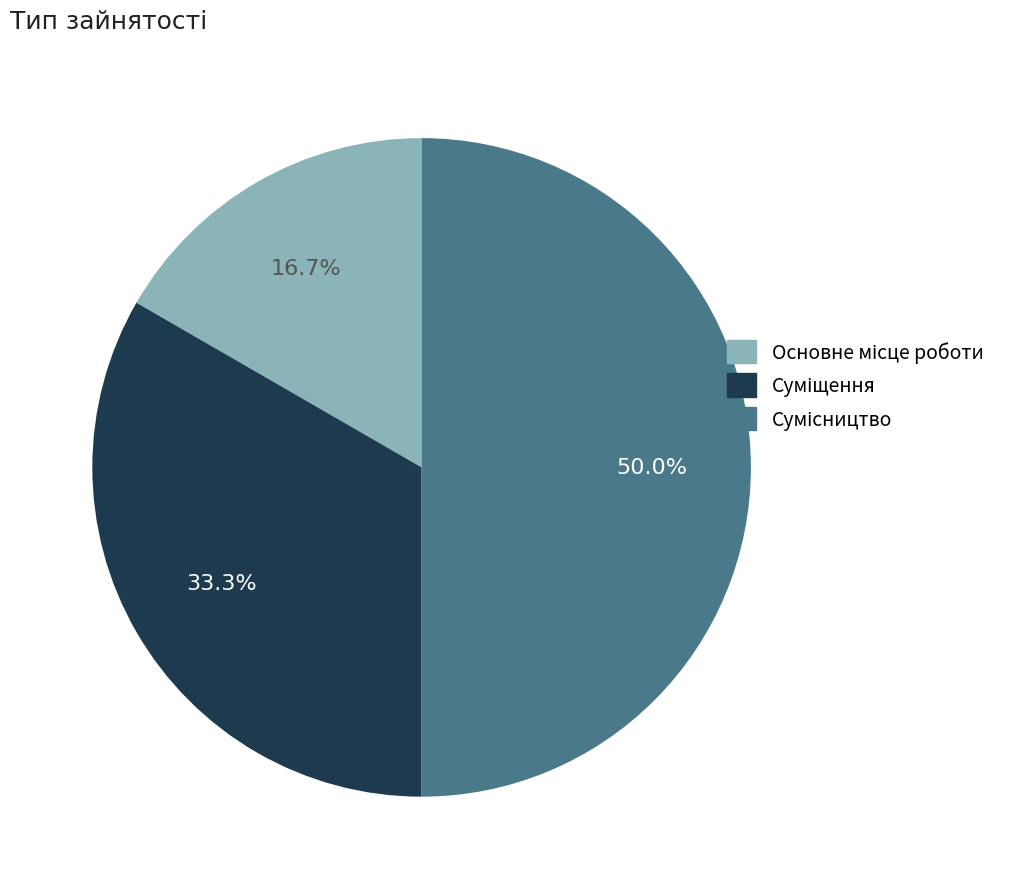

Does Суміщення represent more than half of the total?

No